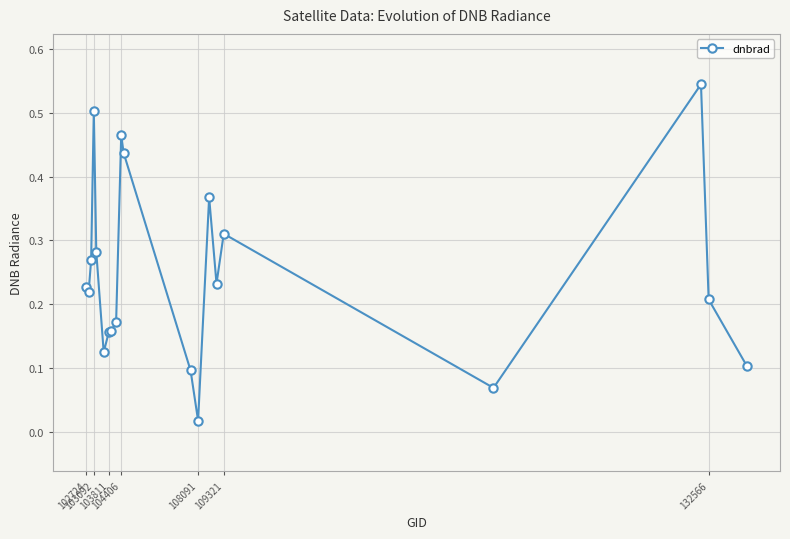

Count the number of data series in this chart.

1